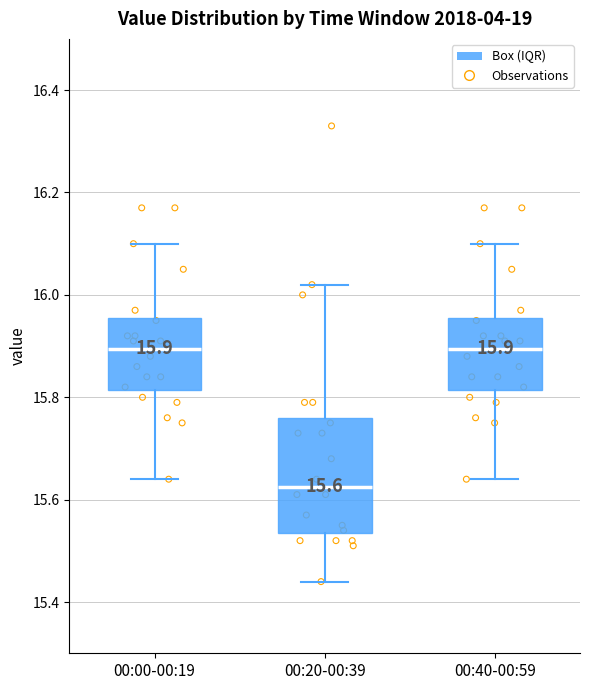

Which box is the tallest, from its lower edge to its upper edge?

00:20-00:39